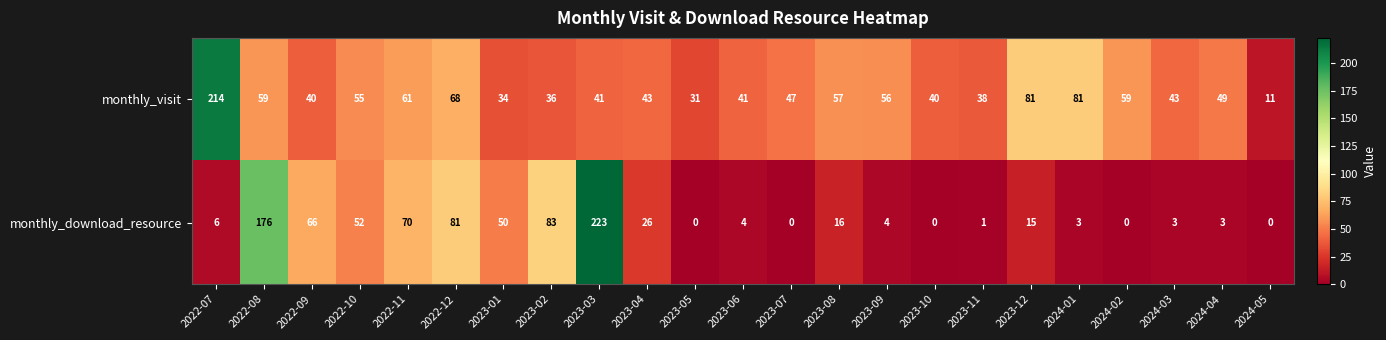

What is the total value across all series at 2023-07?

47